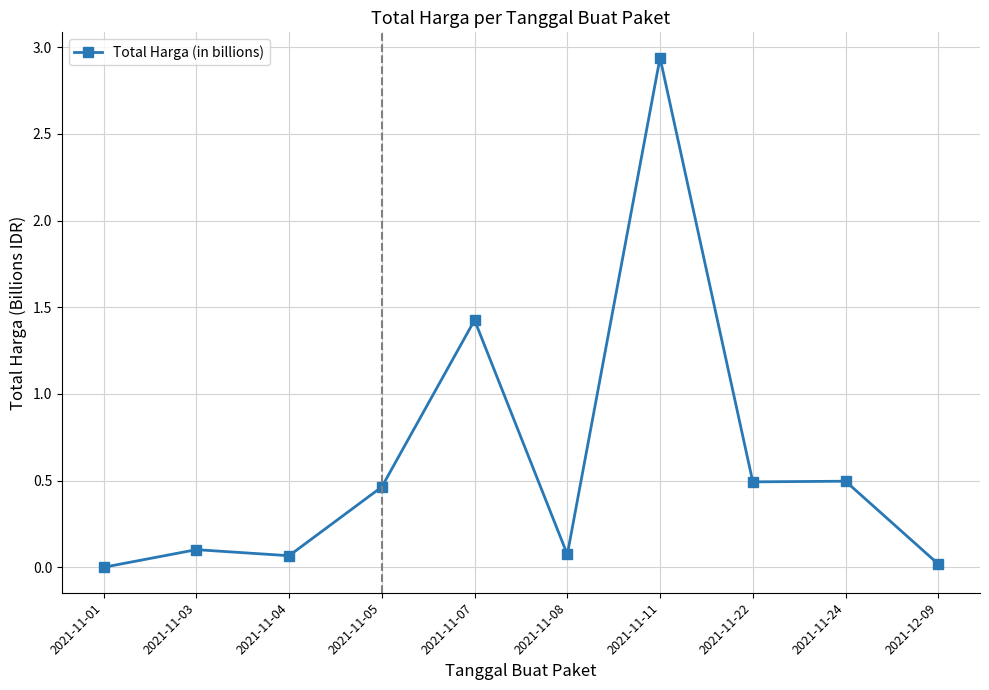

Which label corresponds to the largest value in the chart?

2021-11-11